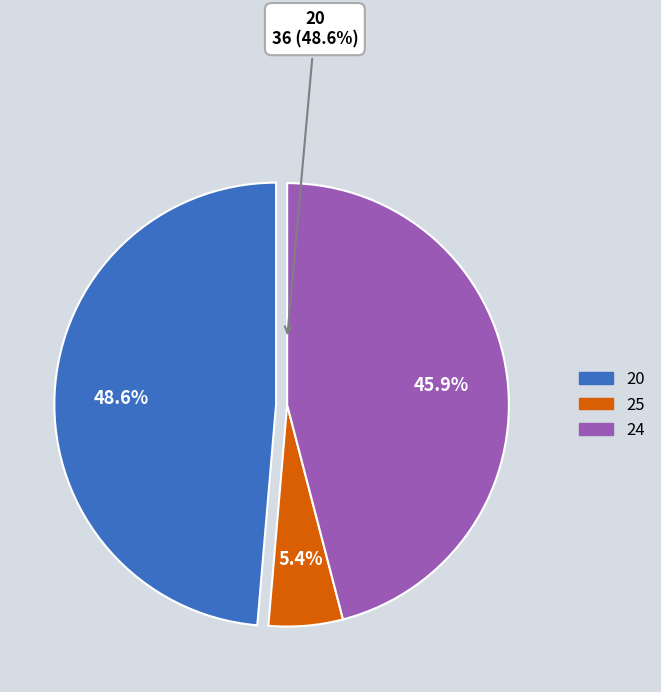

Which category has the biggest portion of the pie?

20